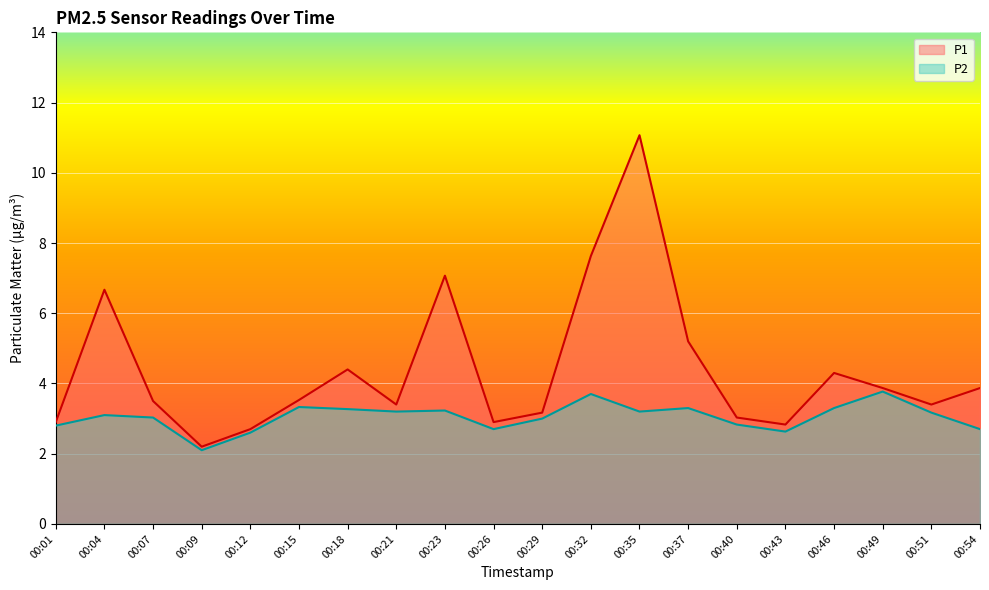

True or false: P1 and P2 intersect in this chart.

False